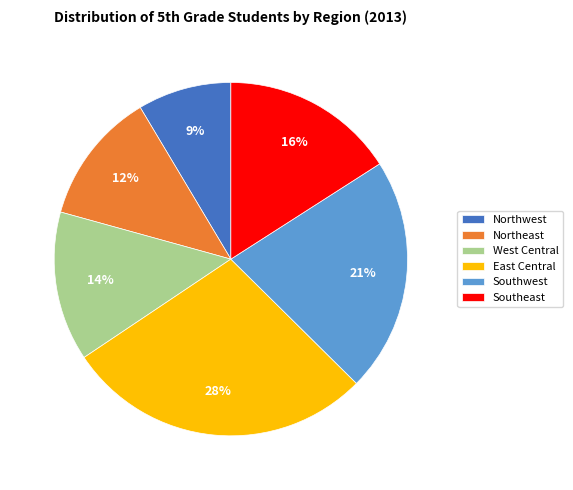

To the nearest percent, what is the difference between the West Central and Northwest slice percentages?

5%